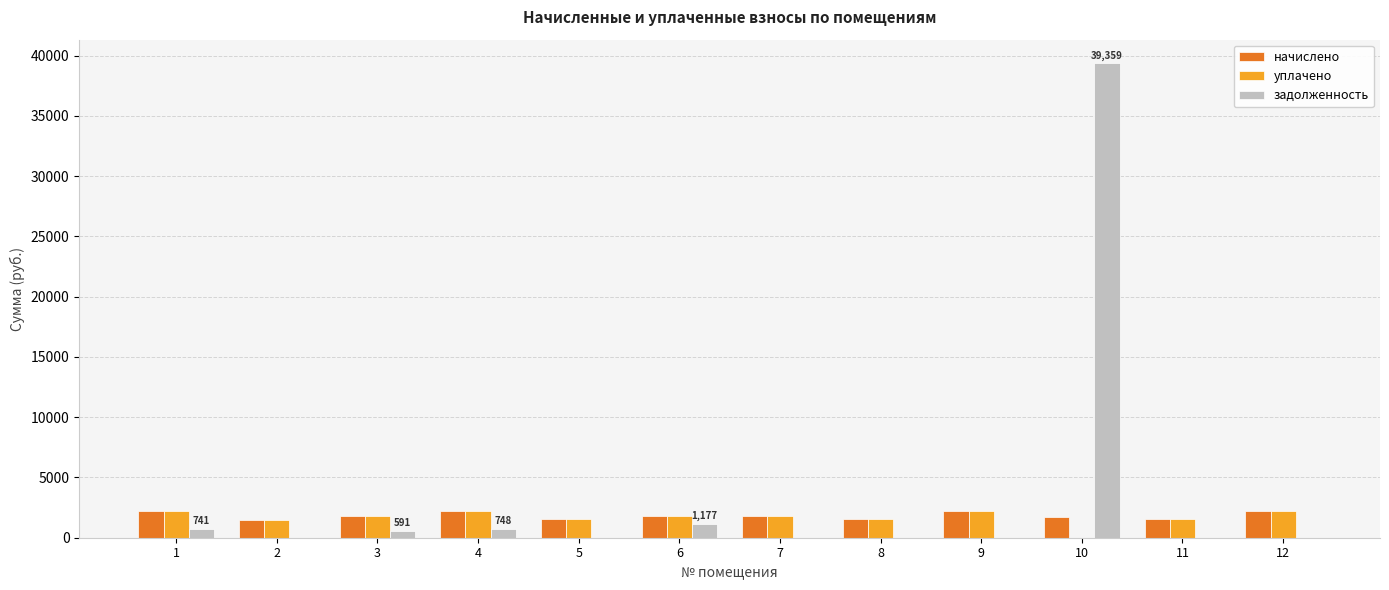

What are all the series names shown in the legend?

начислено, уплачено, задолженность